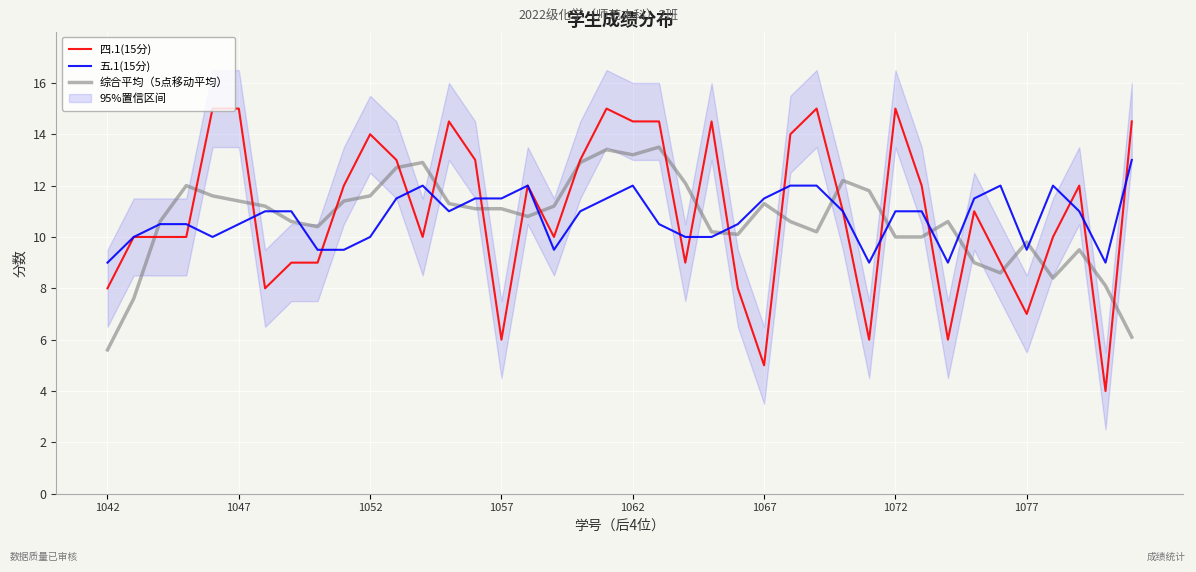

Is it true that 四.1(15分) equals 1.2 at 1067?

False